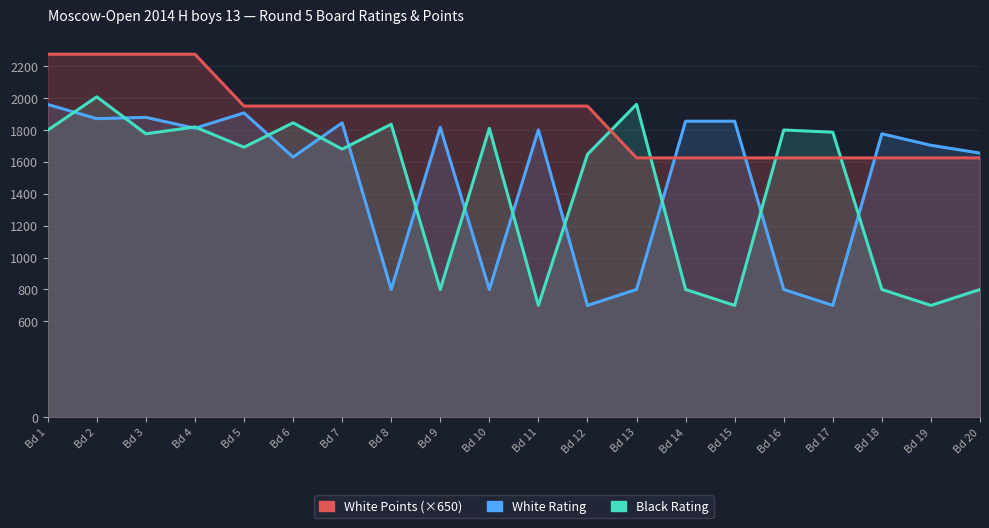

What is the lowest value of the White Rating series?

700